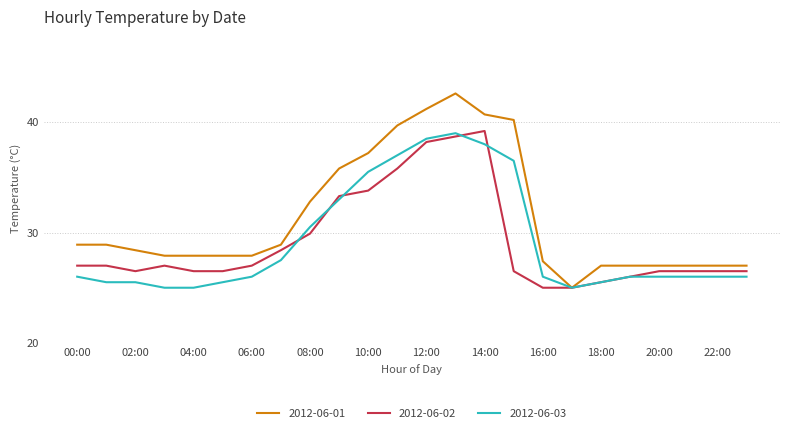

Which series has the largest total across all categories?

2012-06-01